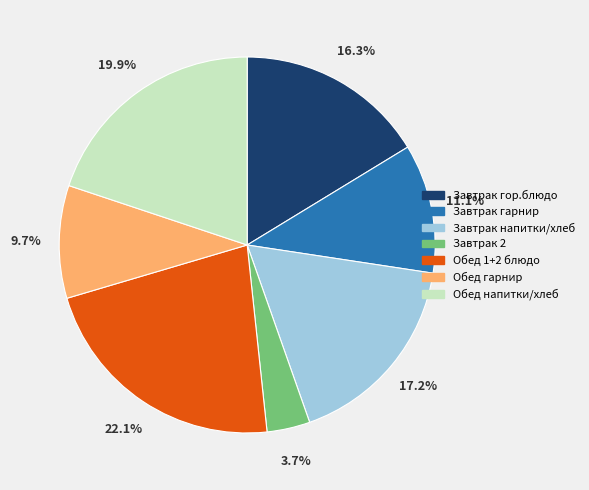

Is there a majority slice in this chart?

No